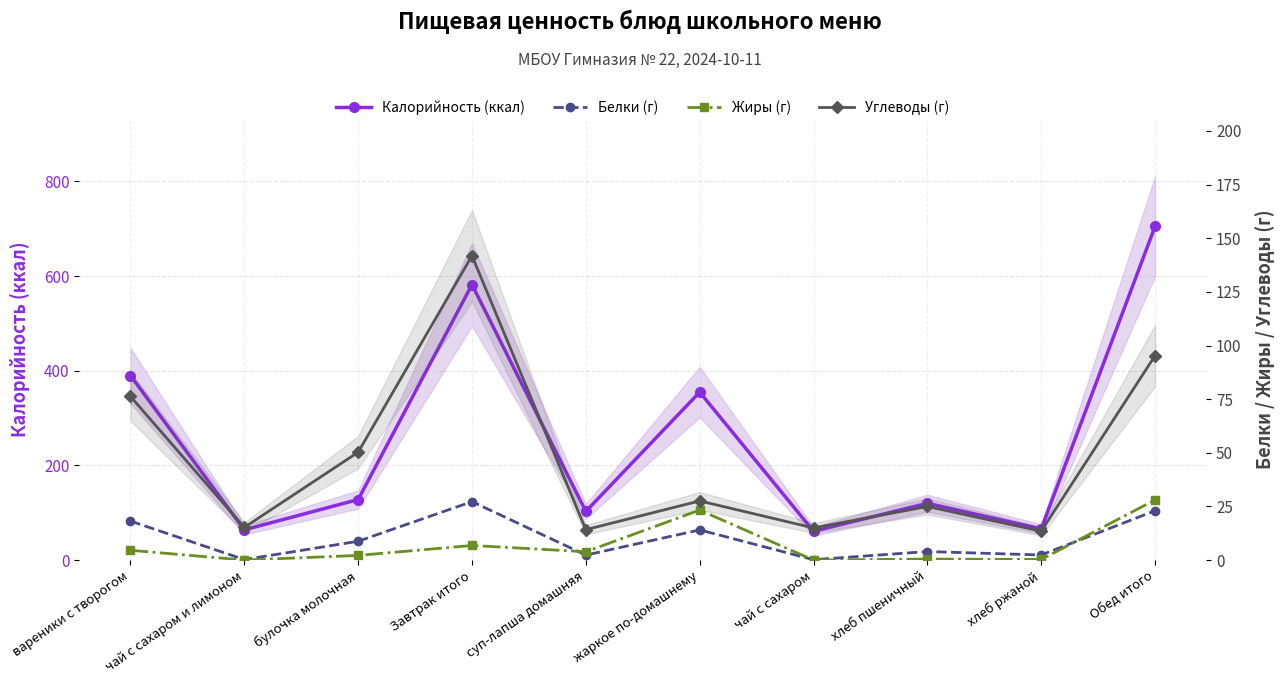

Count the number of categories in the chart.

10